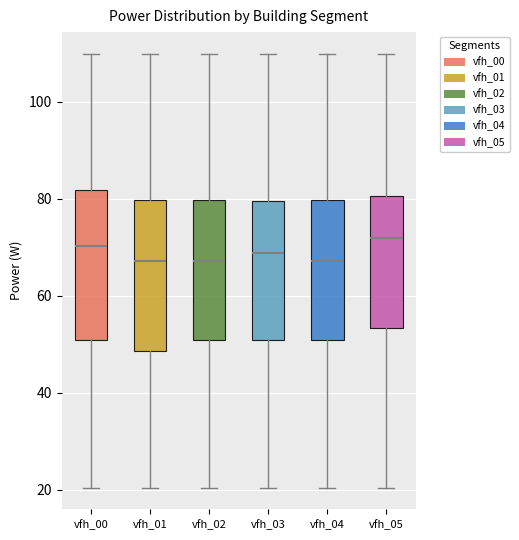

Reading left to right, read every box against the y-axis: the position of its median line, the range the box covers, and the ends of its whiskers. The values are not printed on the chart, so give them approximately, as read against the axis.

vfh_00: median 70, box 50 to 82, whiskers 20 to 110
vfh_01: median 68, box 48 to 80, whiskers 20 to 110
vfh_02: median 68, box 50 to 80, whiskers 20 to 110
vfh_03: median 68, box 50 to 80, whiskers 20 to 110
vfh_04: median 68, box 50 to 80, whiskers 20 to 110
vfh_05: median 72, box 54 to 80, whiskers 20 to 110